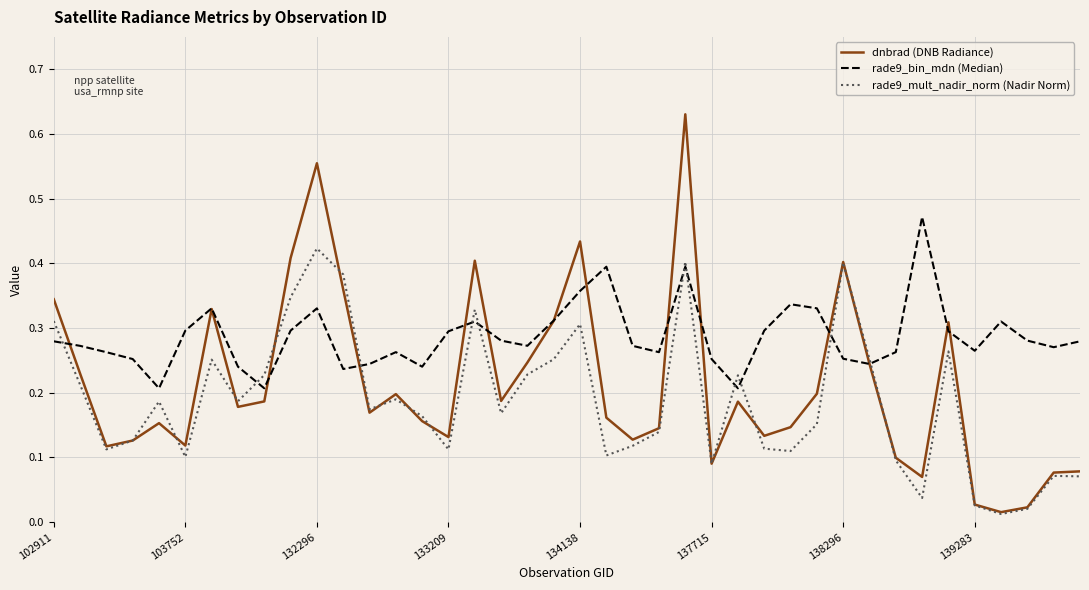

Which series has the widest spread of values?

dnbrad (DNB Radiance)